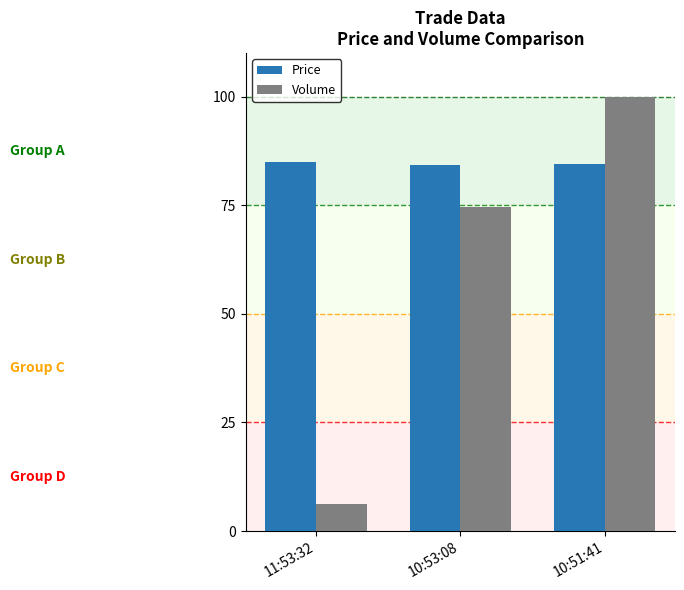

Which series changed the most between 11:53:32 and 10:53:08?

Volume